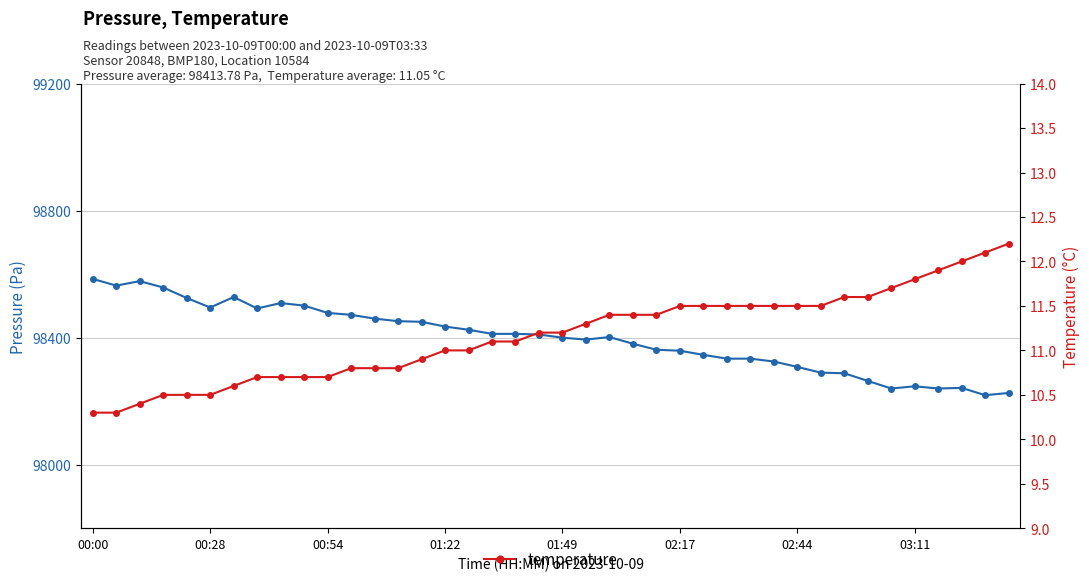

True or false: pressure has a value of 98290.0 at 31.

True